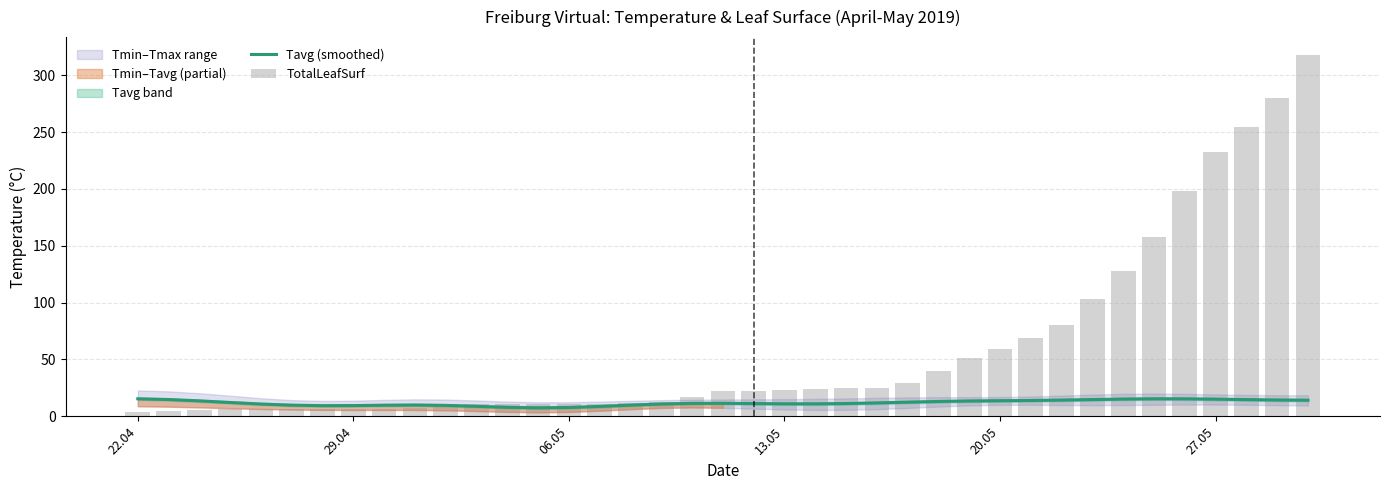

Which series has the widest spread of values?

TotalLeafSurf